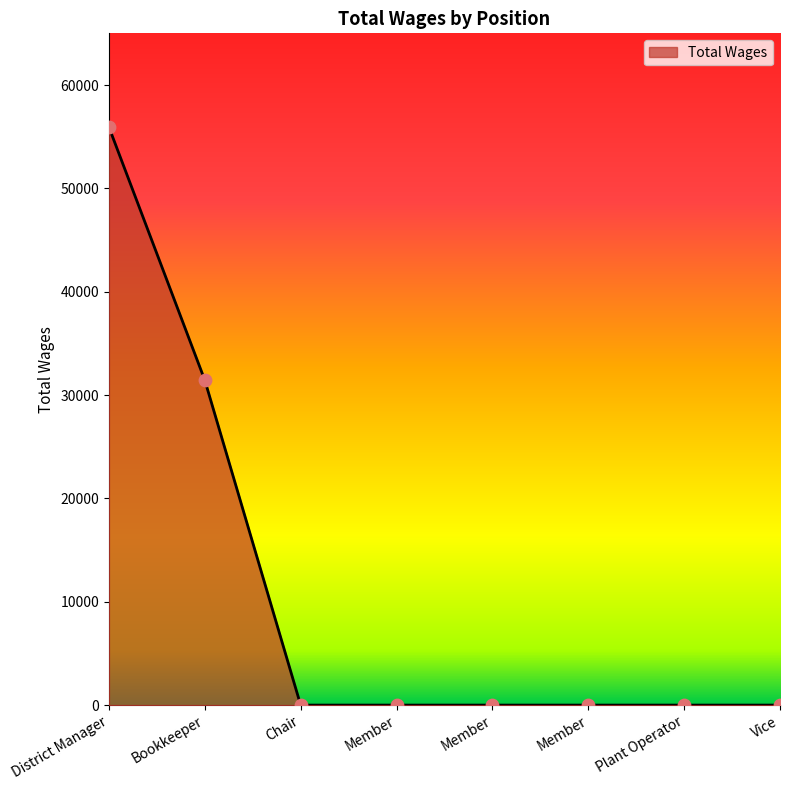

How many series are shown in this chart?

1